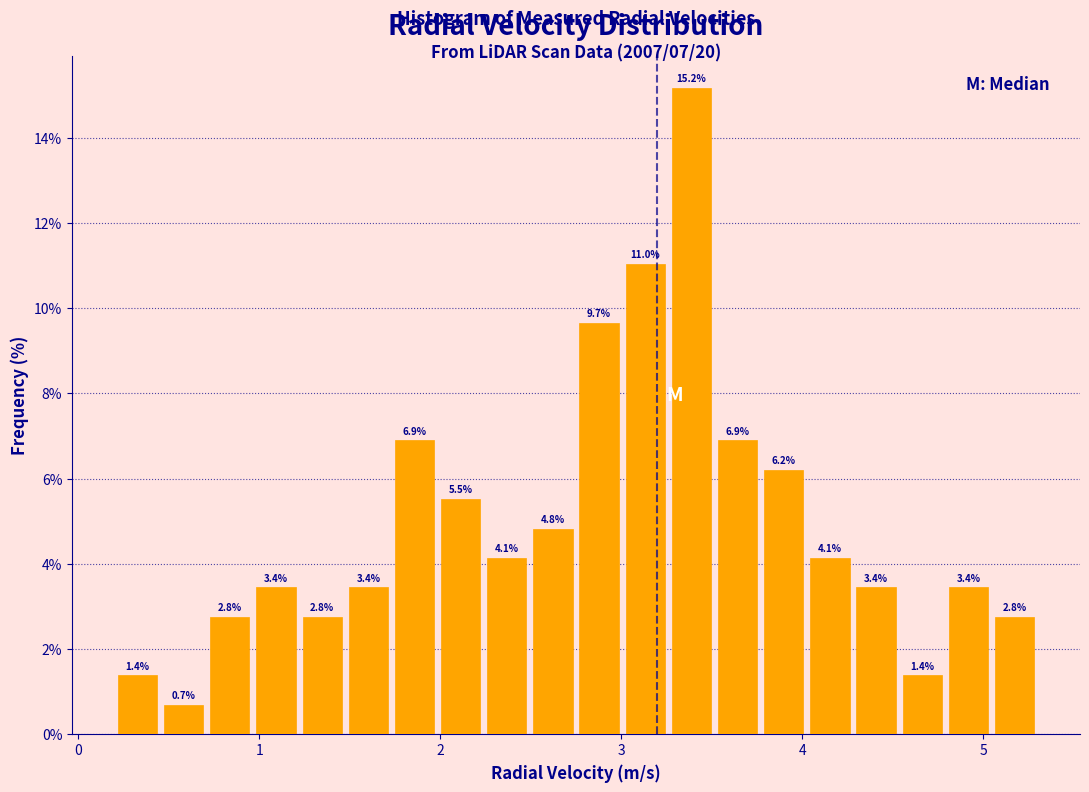

Around what value on the x-axis is the tallest bar? Give the approximate position of its centre, as read against the axis.

3.4